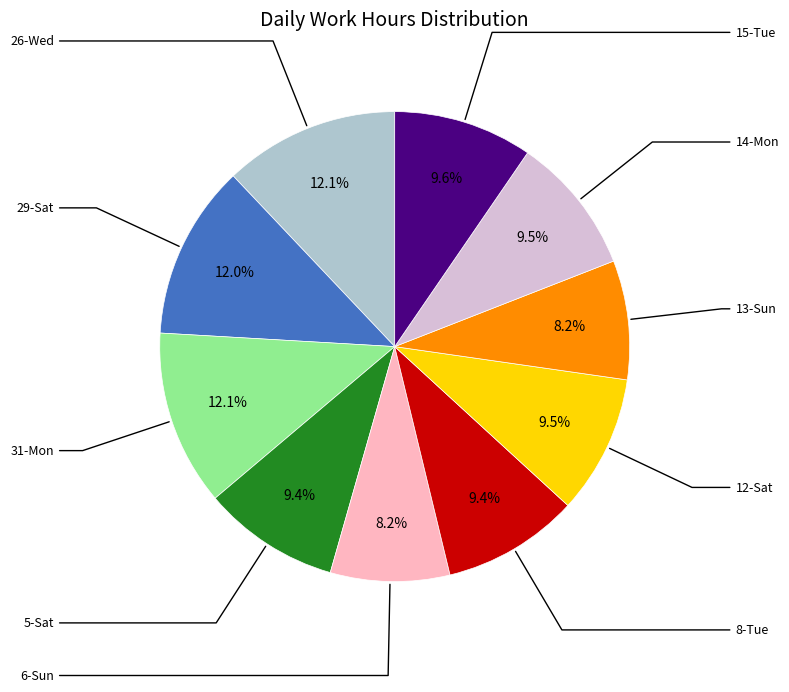

Is there a majority slice in this chart?

No